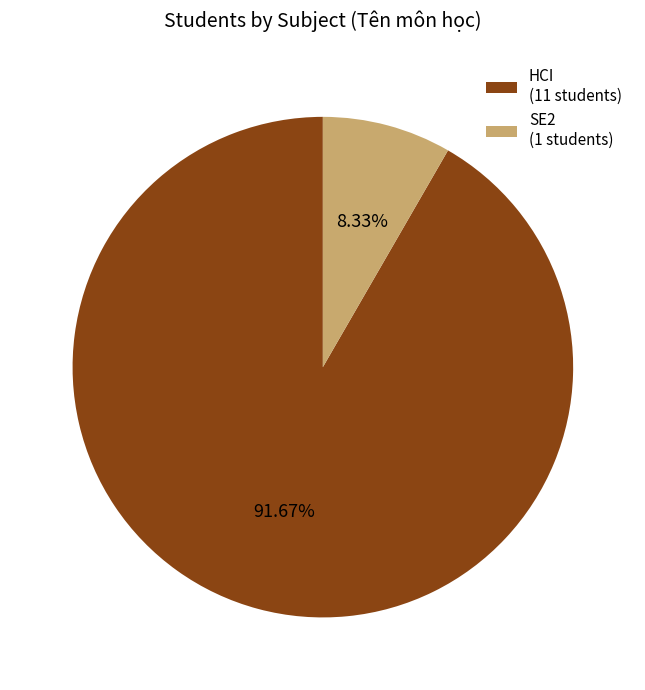

To the nearest percent, what percentage of the pie is HCI?

92%